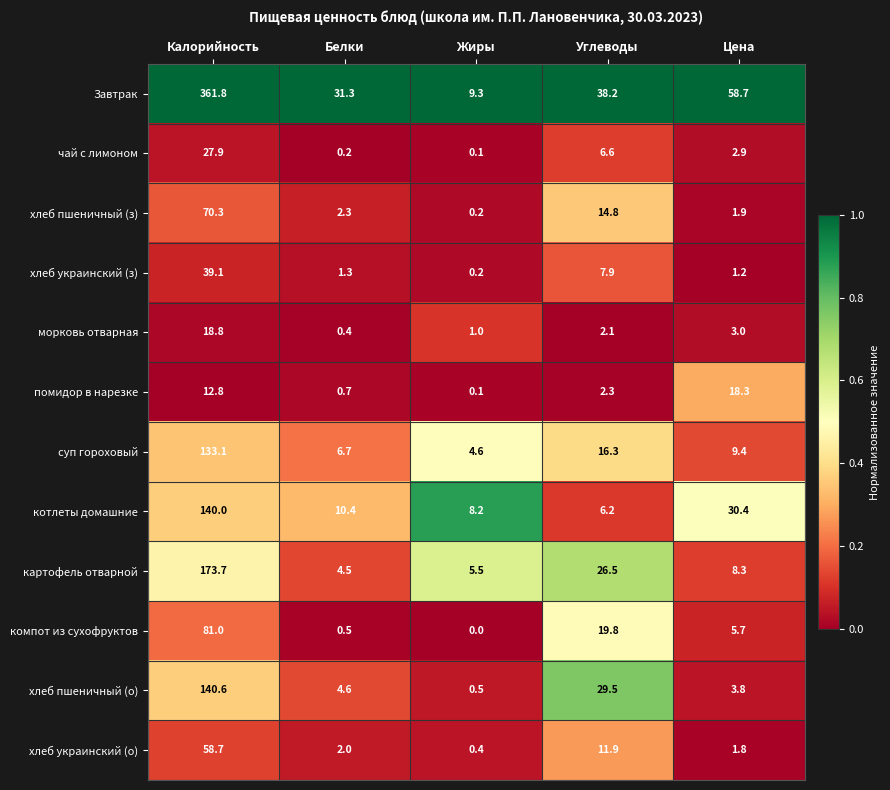

Between Углеводы and Цена, which series saw the biggest shift?

хлеб пшеничный (о)